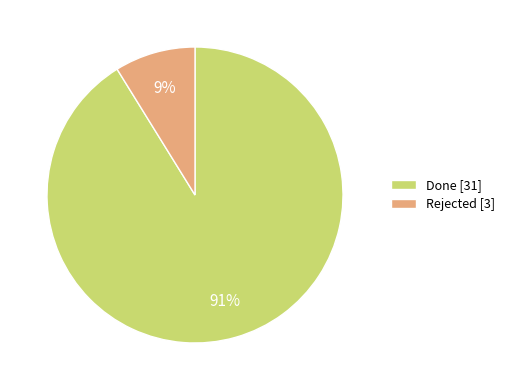

Between Done [31] and Rejected [3], which is larger?

Done [31]